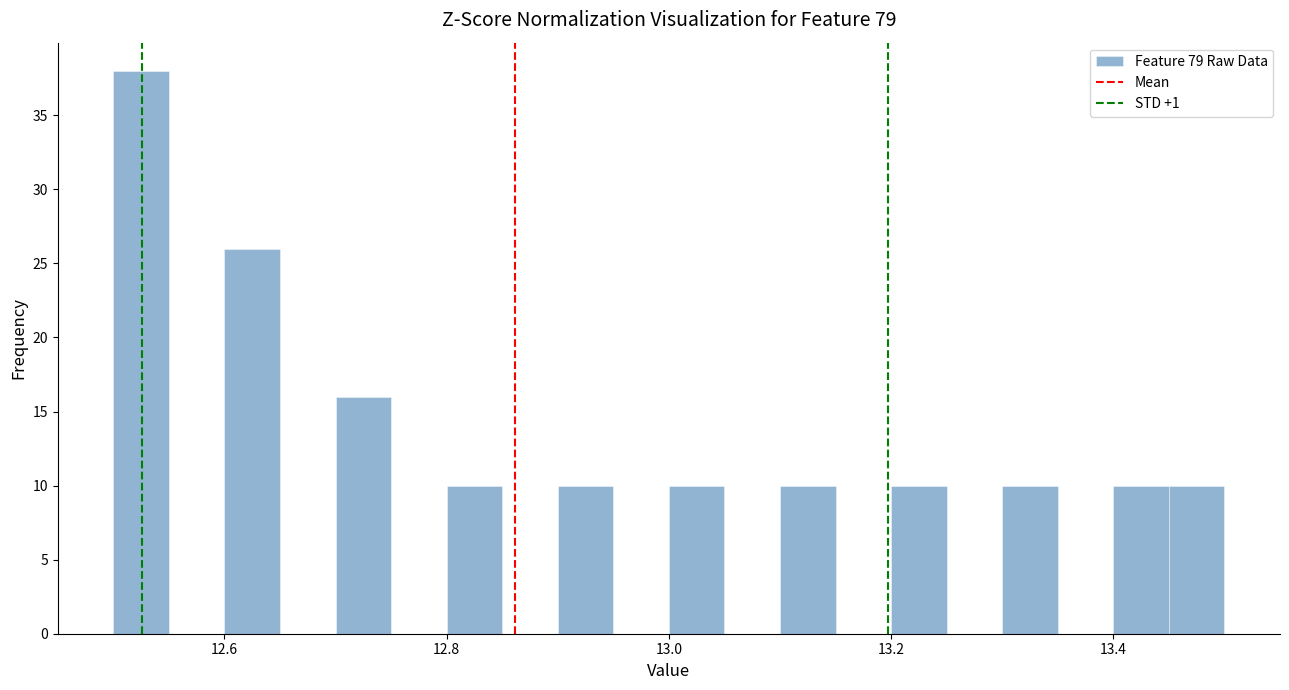

Around what value on the x-axis is the tallest bar? Give the approximate position of its centre, as read against the axis.

12.52